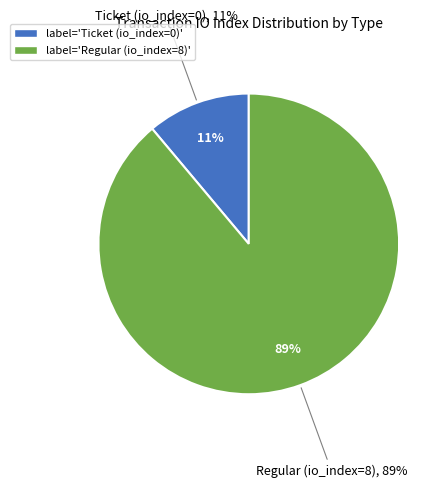

Count the number of slices in the pie.

2